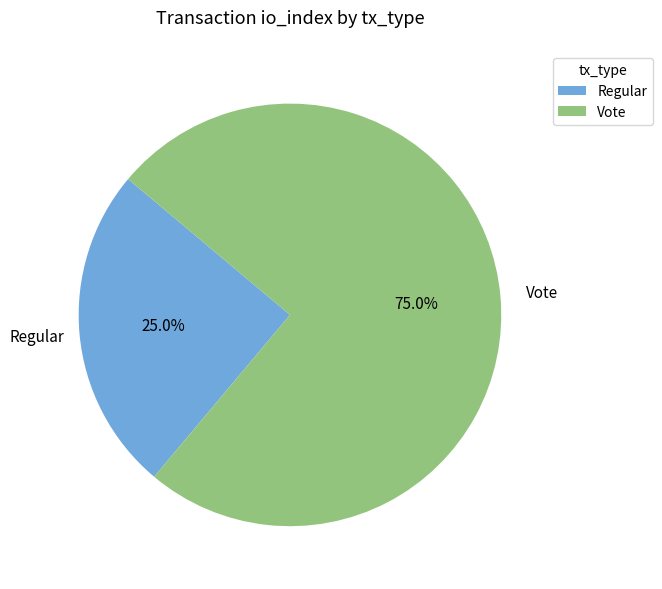

Is it true that Vote is 75% of the pie?

True